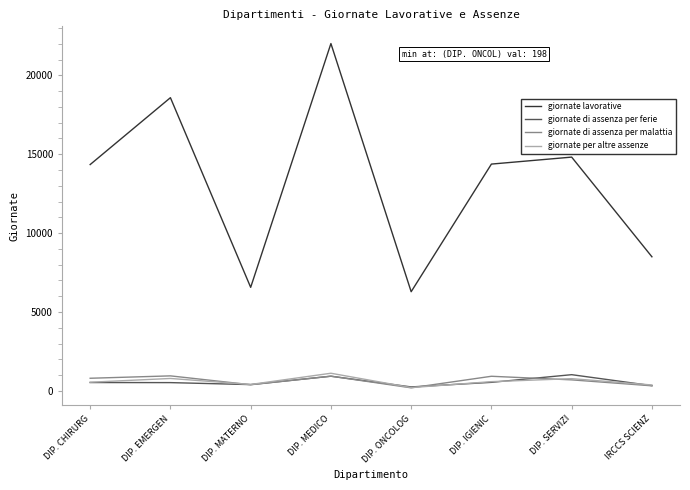

Which series has the largest total across all categories?

giornate lavorative